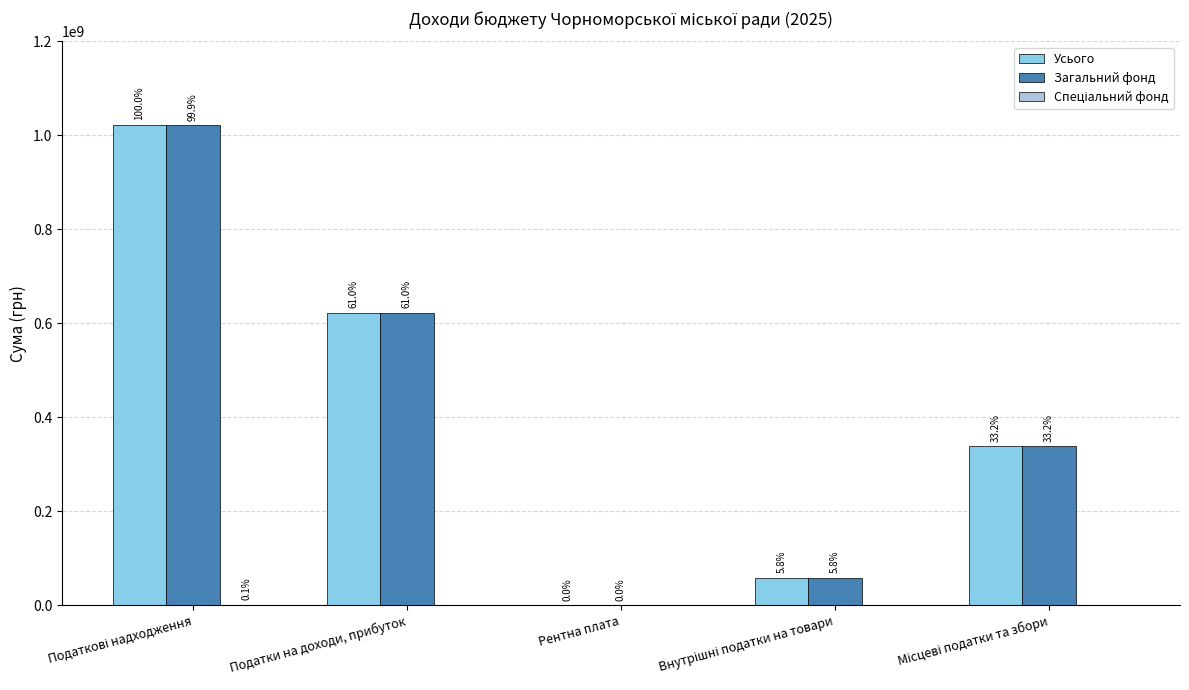

How many groups of bars are there?

5